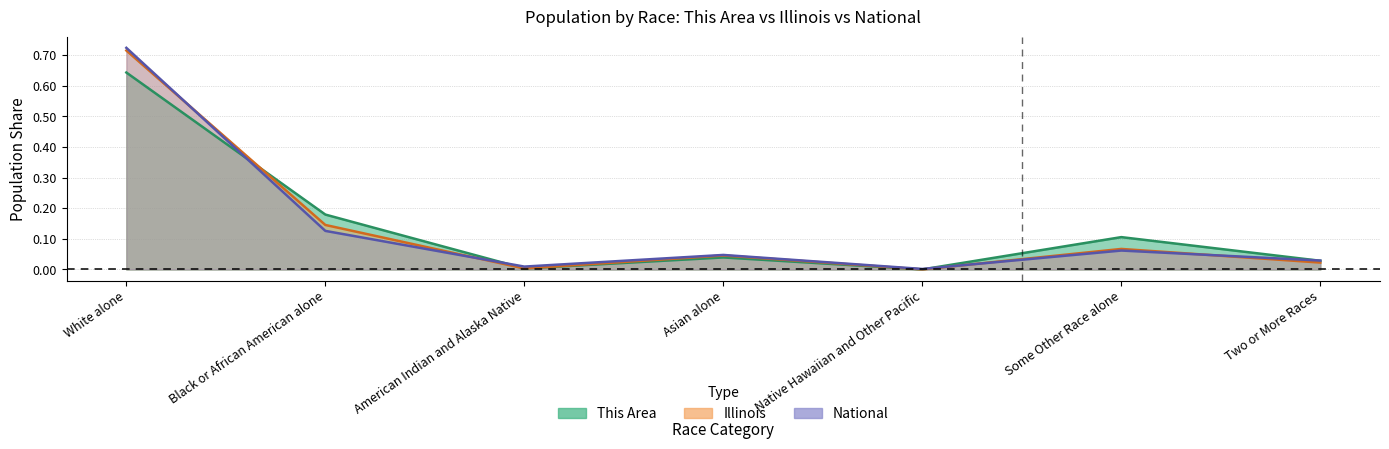

Which series has the largest total across all categories?

This Area